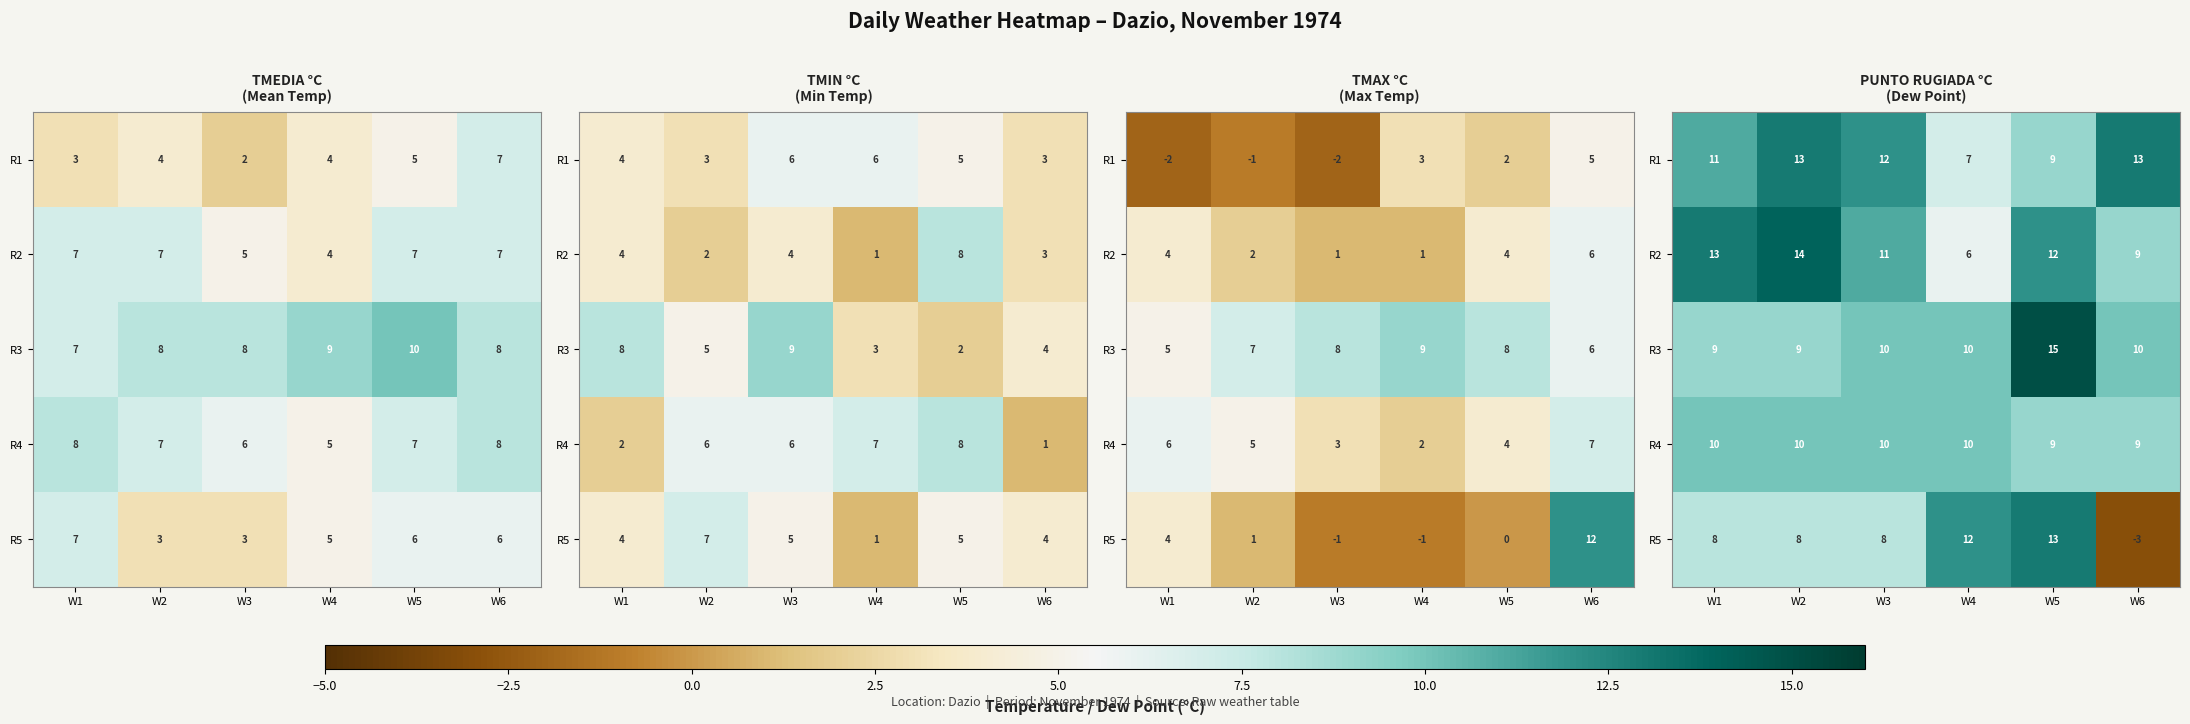

What is the minimum value for R1?

7